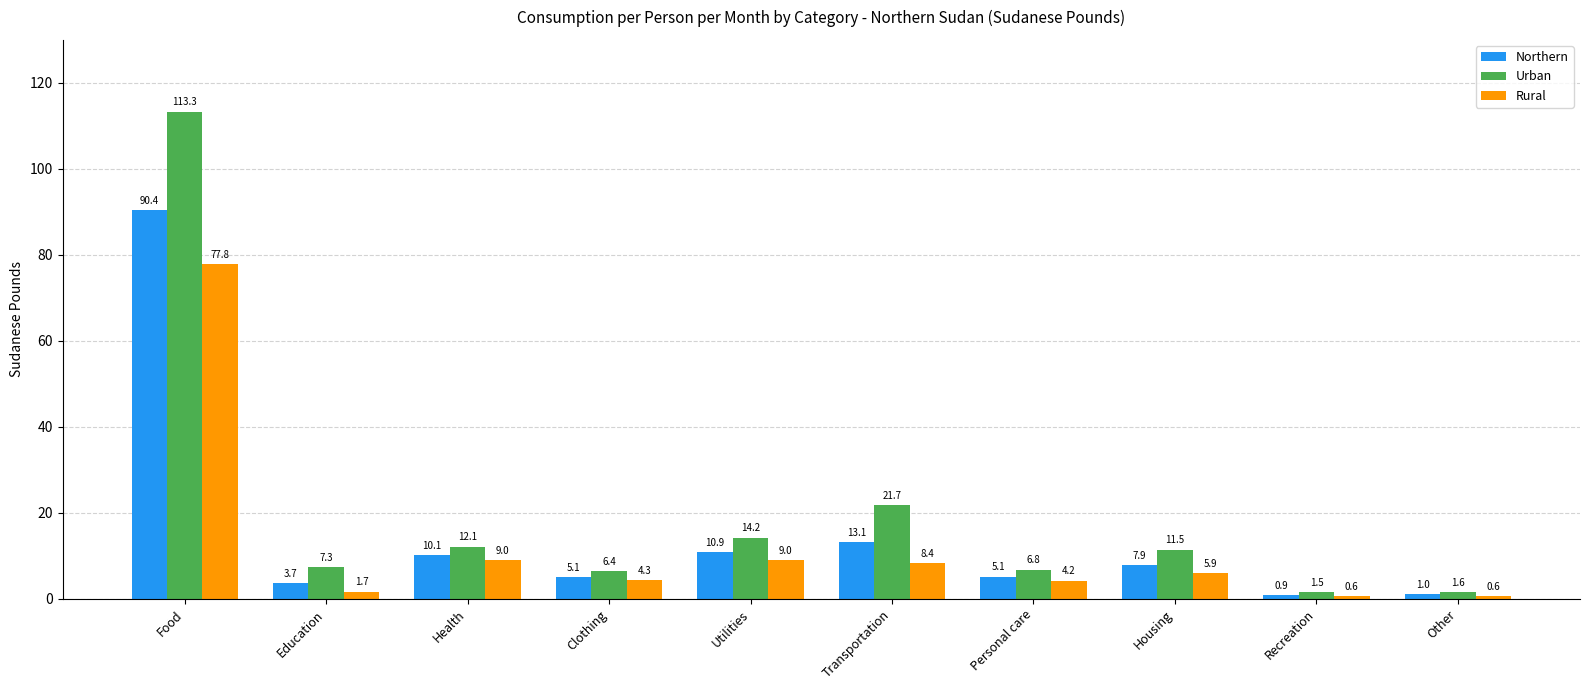

True or false: Urban has a value of 7.3 at Education.

True